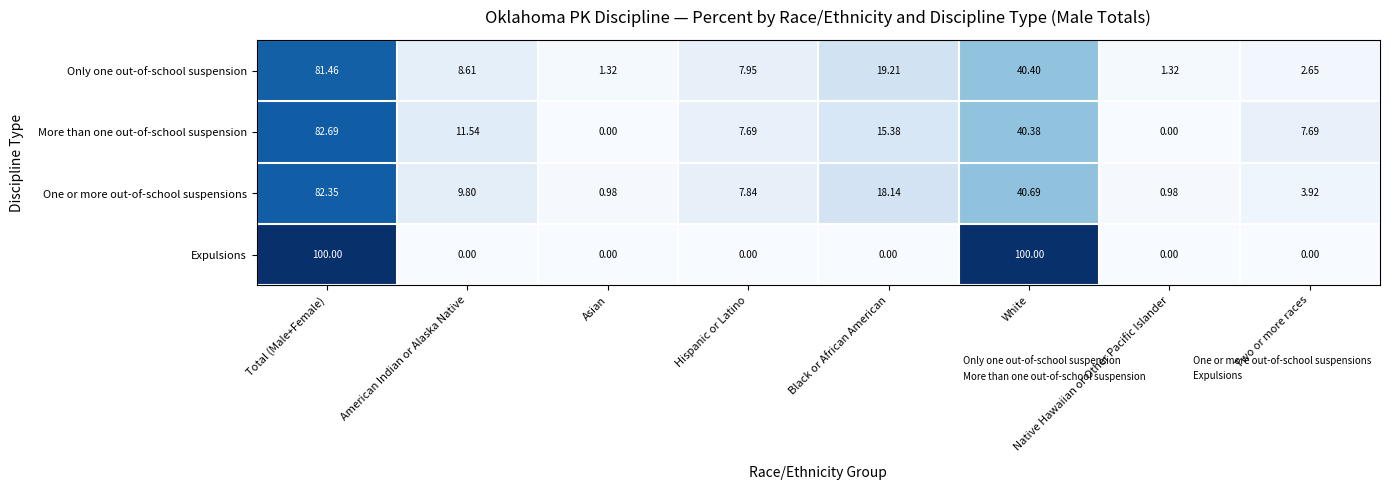

Between American Indian or Alaska Native and Black or African American, which series saw the biggest shift?

Only one out-of-school suspension